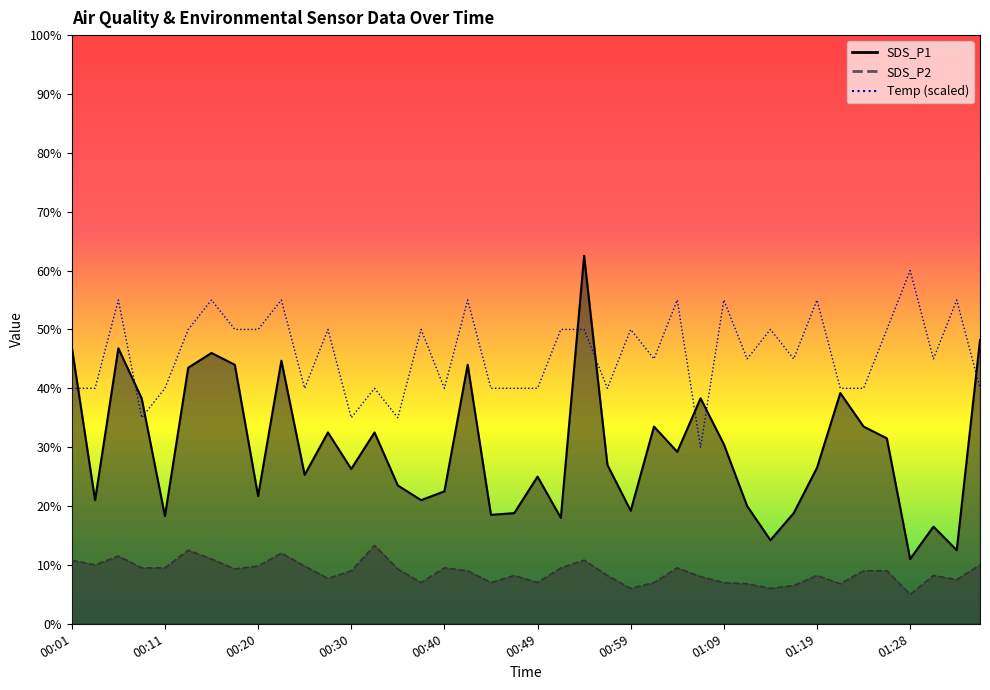

What is the minimum value for SDS_P1?

11.0